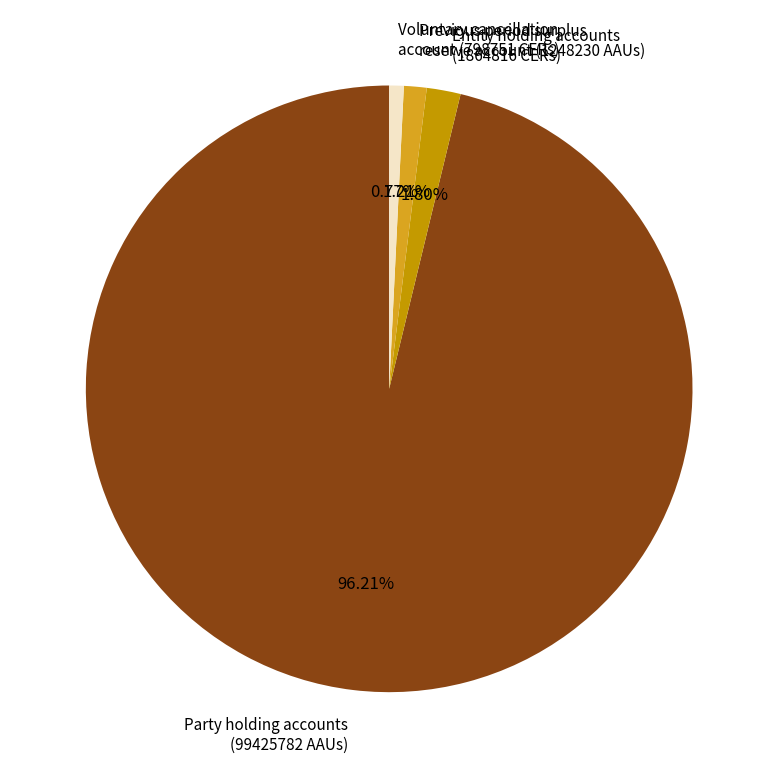

Is Party holding accounts (99425782 AAUs) the majority of the pie?

Yes